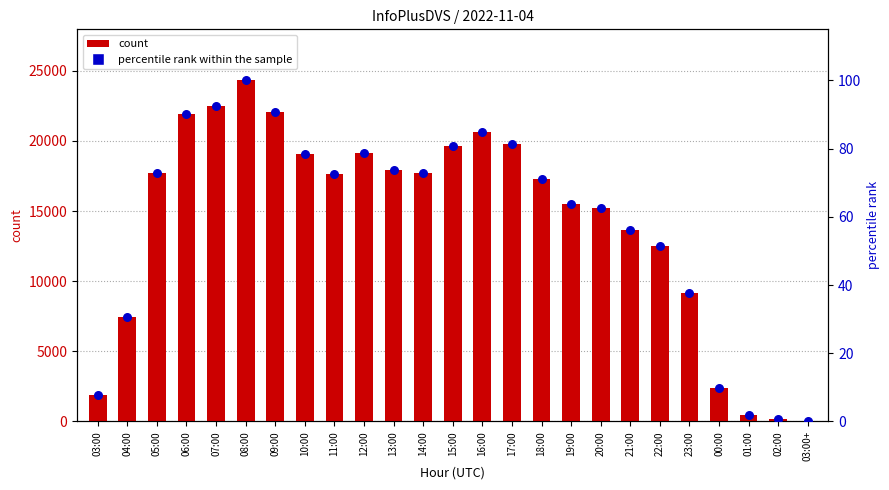

Which series has the largest total across all categories?

count